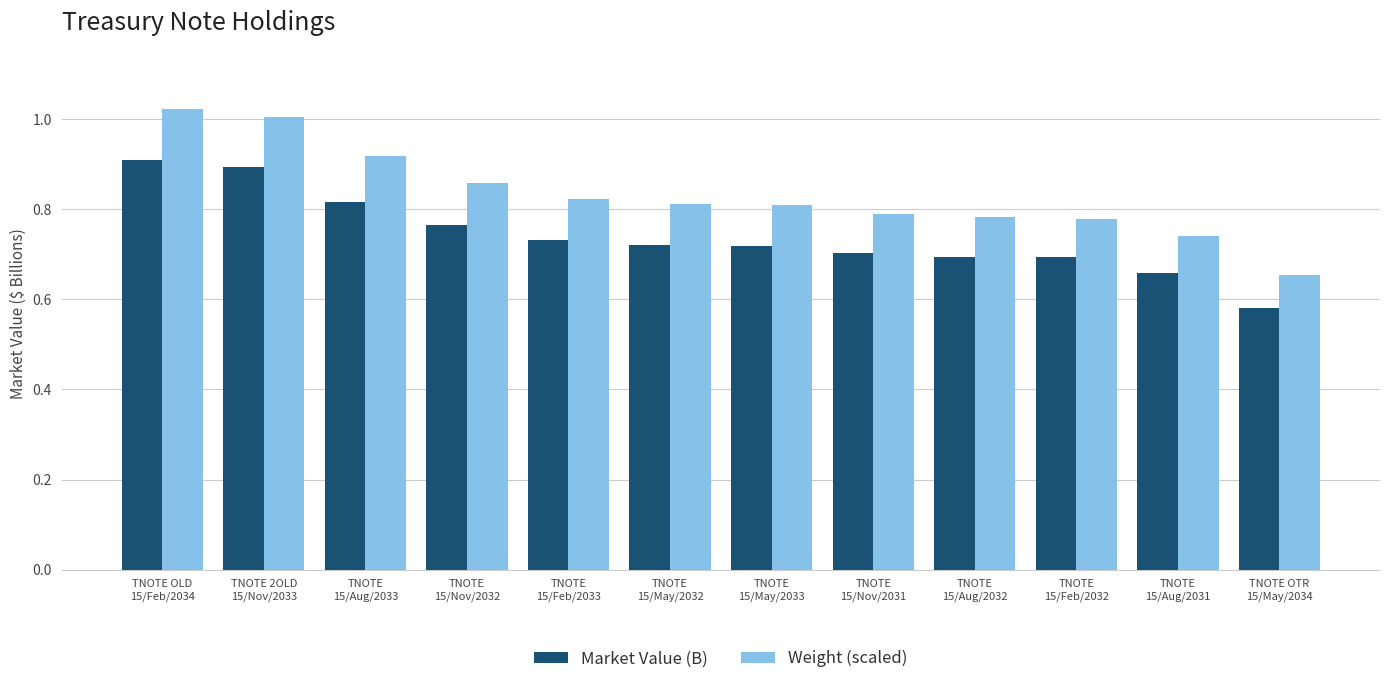

List the series in order of their overall mean, highest first.

Weight (scaled), Market Value (B)